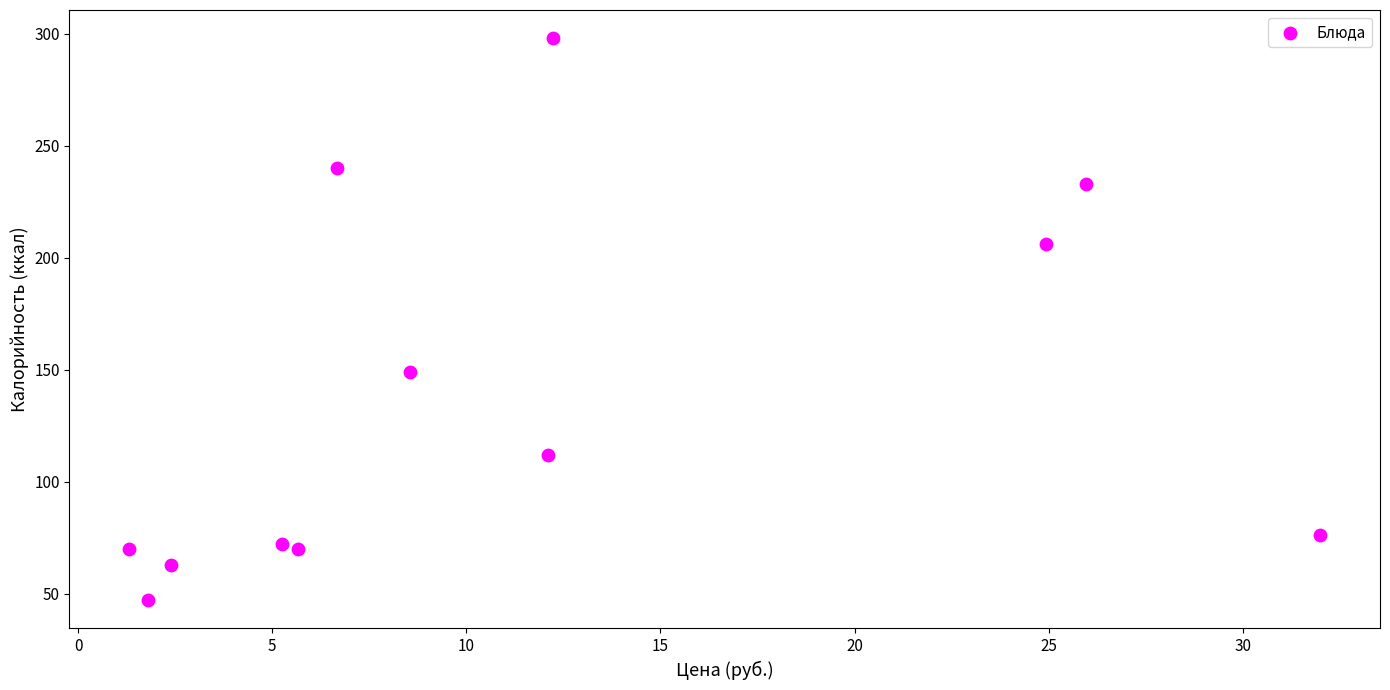

What Y value in the scatter plot is closest to 172?

149